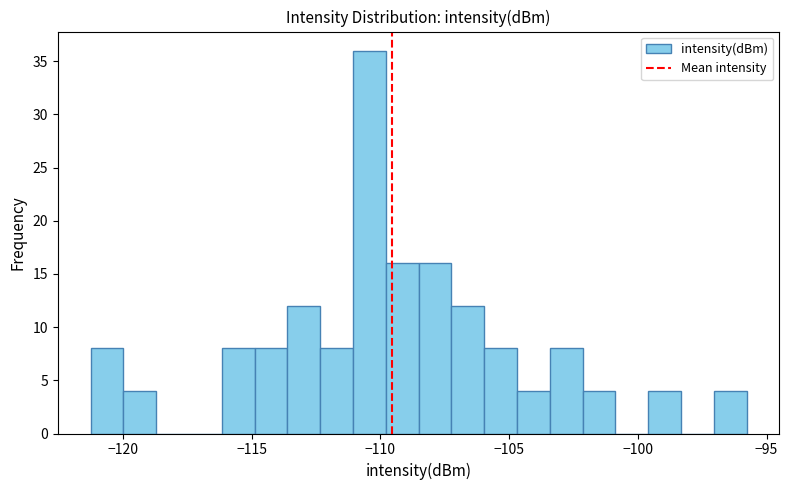

Around what value on the x-axis is the tallest bar? Give the approximate position of its centre, as read against the axis.

-110.5